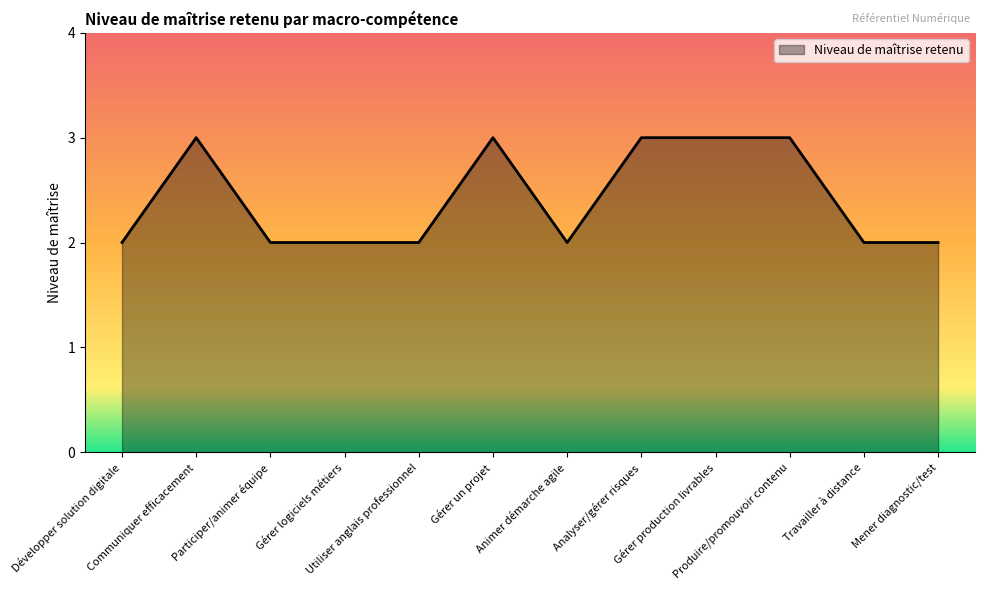

Reading right to left, transcribe all the data shown in this chart.

2	2	3	3	3	2	3	2	2	2	3	2